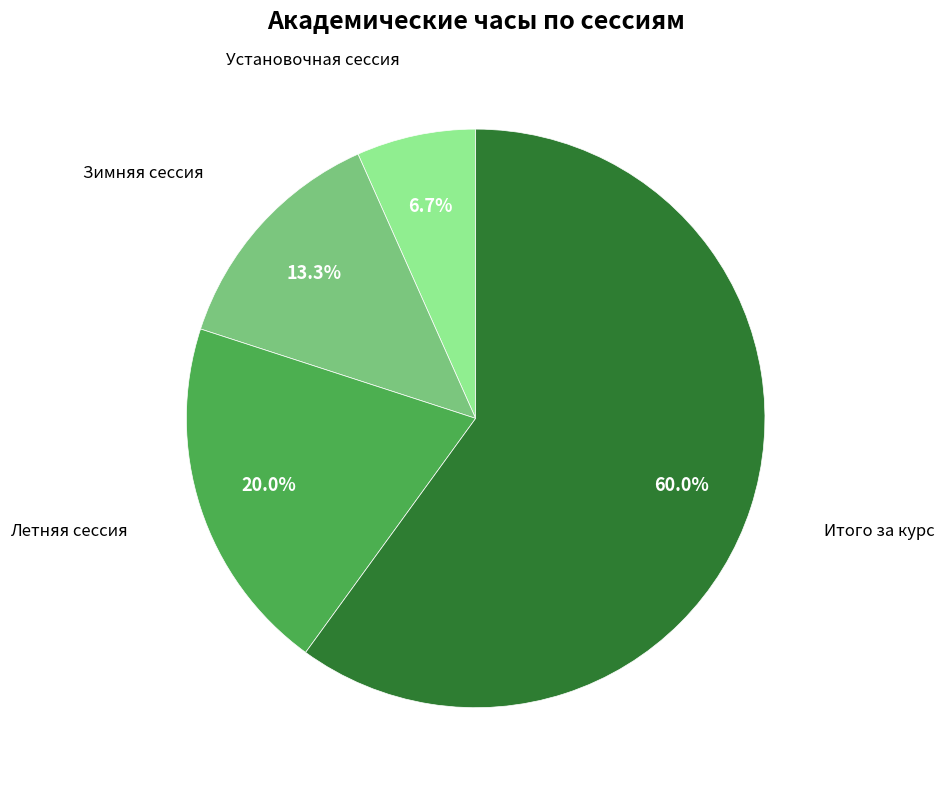

To the nearest percent, what portion does Установочная сессия represent?

7%